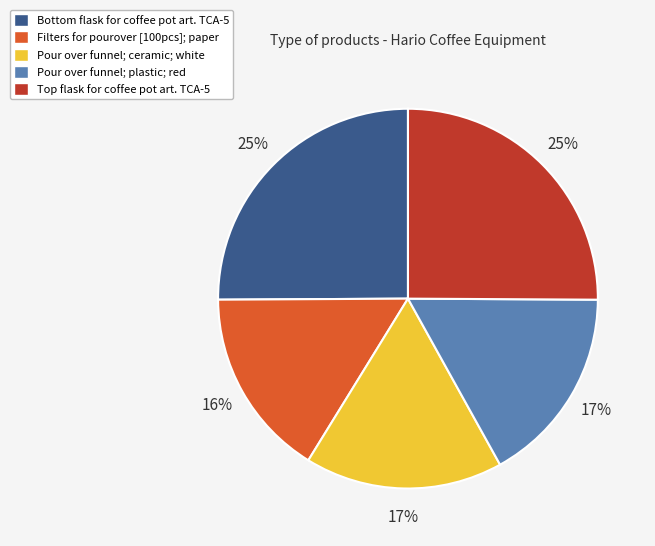

Which has a higher value, Pour over funnel; ceramic; white or Filters for pourover [100pcs]; paper?

Pour over funnel; ceramic; white